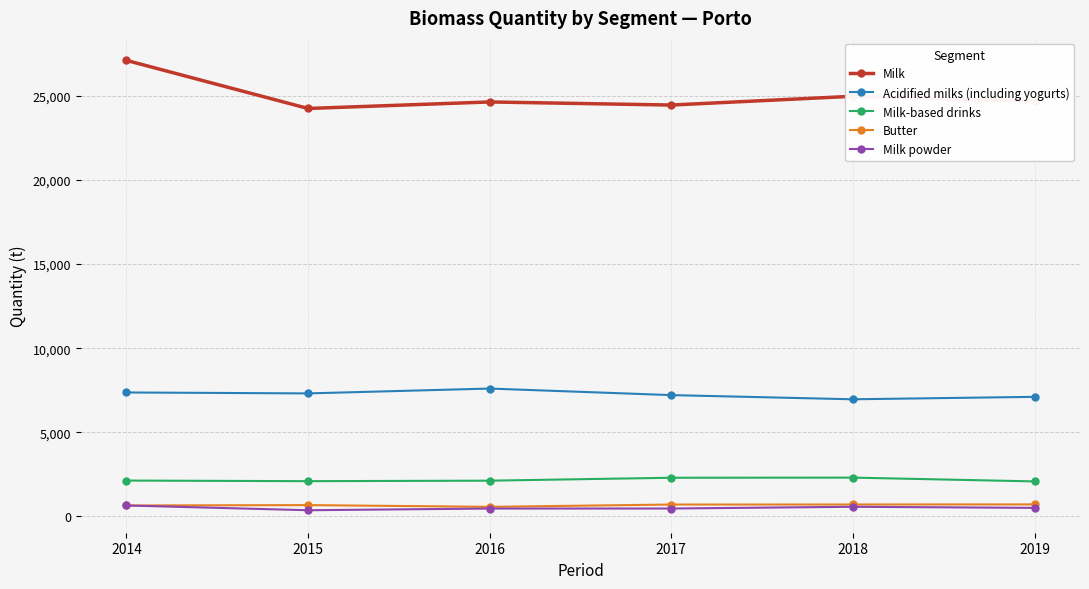

What is the maximum value for Milk-based drinks?

2310.4